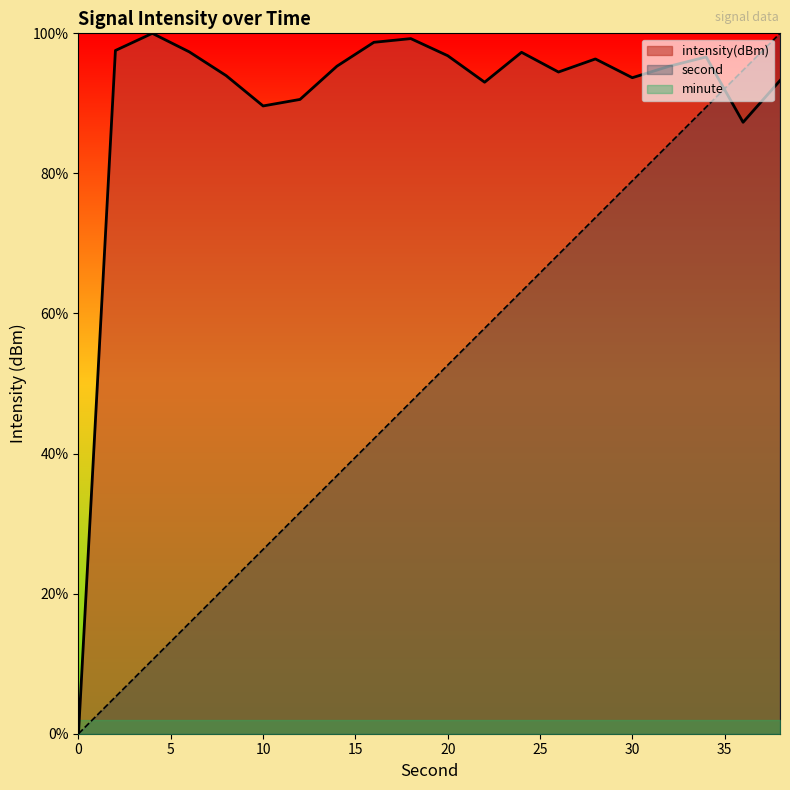

Between which two adjacent categories do intensity and second first intersect?

34 and 36